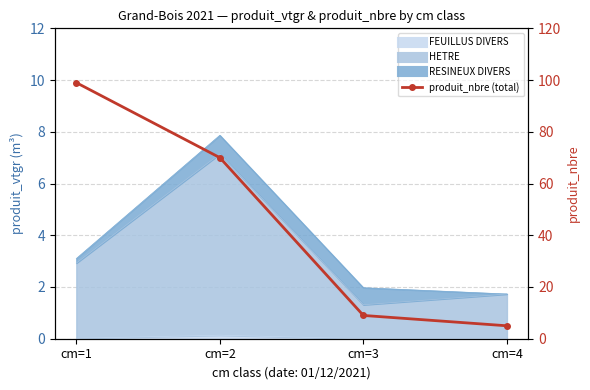

Which has a higher value, cm=4 or cm=1?

cm=1